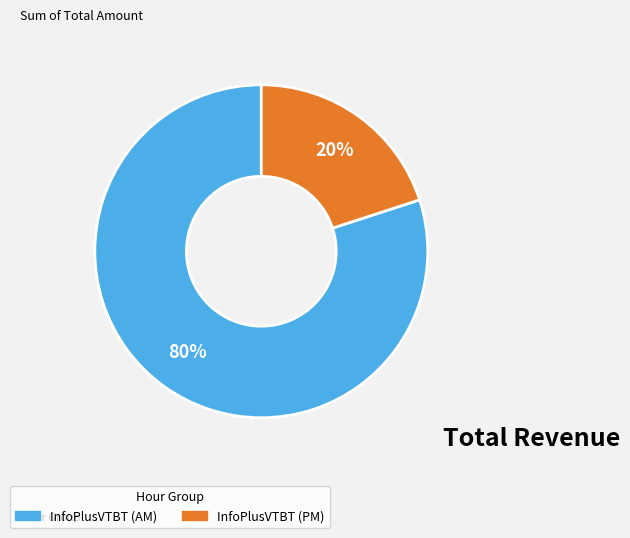

Does any single category account for the majority?

Yes